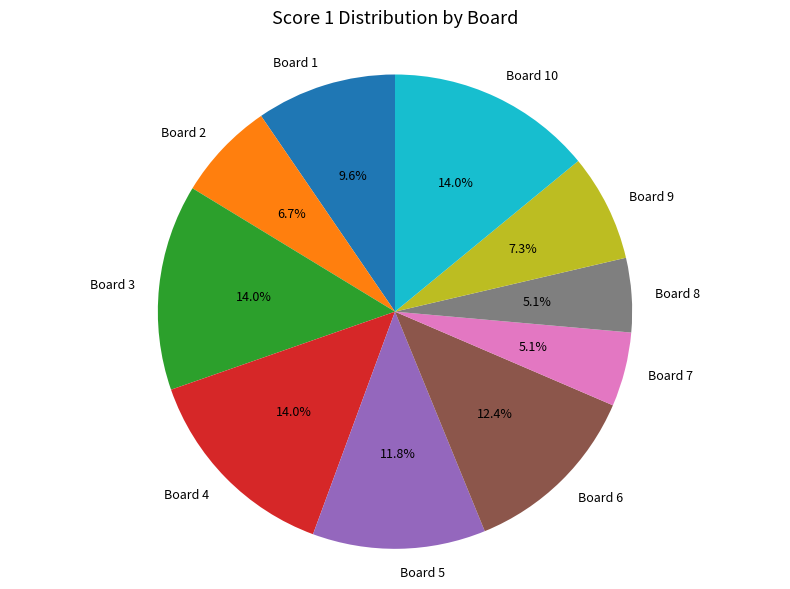

How many slices are in this pie chart?

10